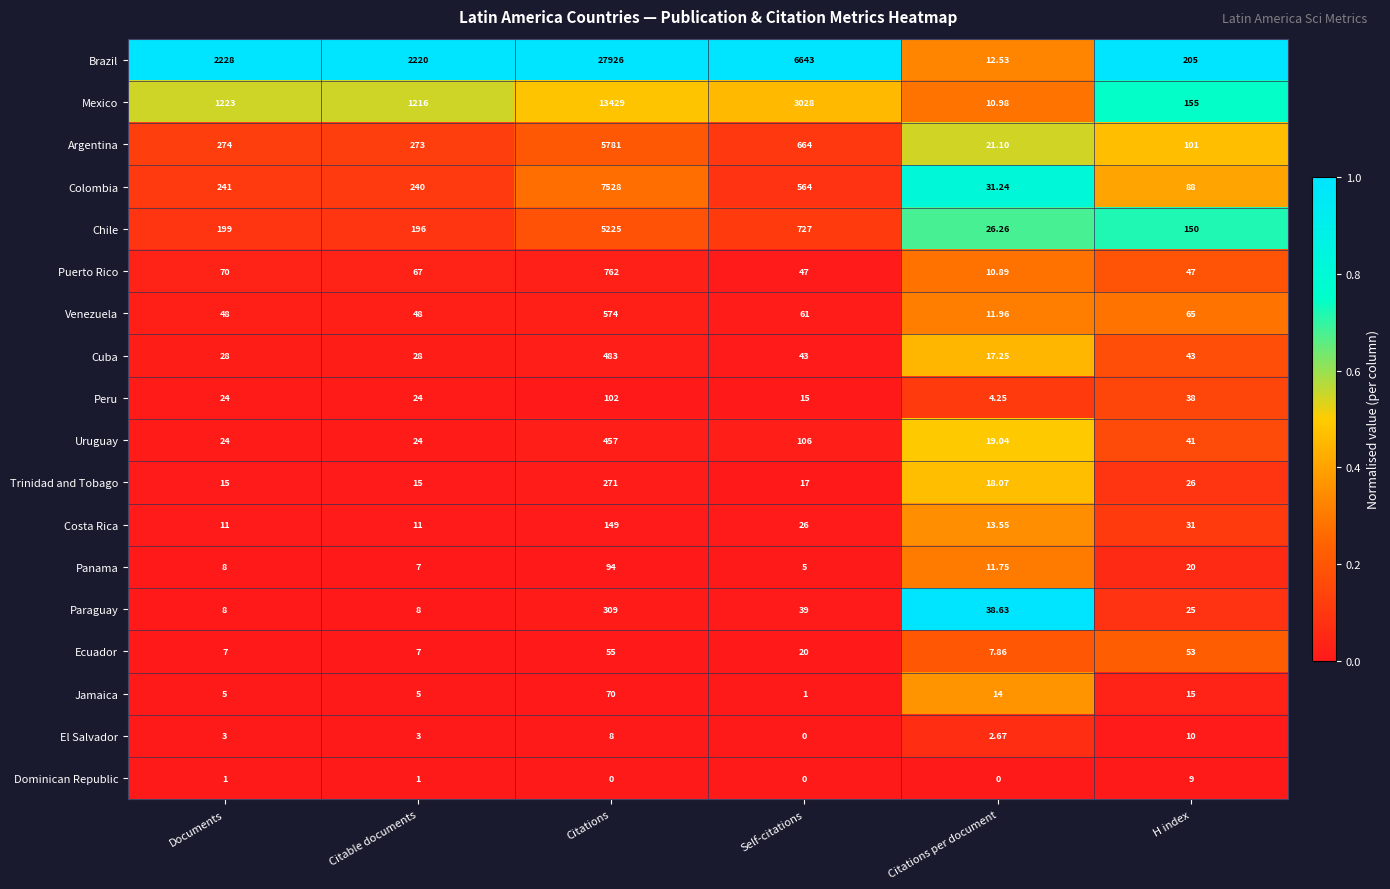

At which category is the sum across all series the highest?

Citations